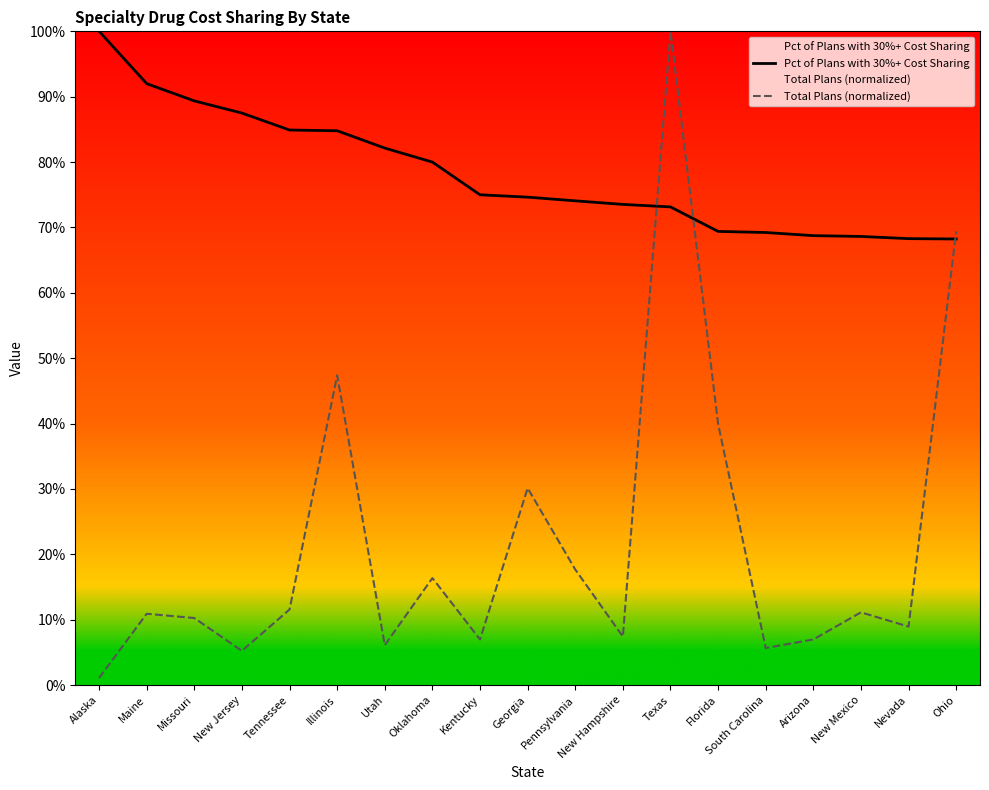

Reading left to right, what are all the values shown in this chart?

Pct of Plans with 30%+ Cost Sharing: 1.0	0.9	0.9	0.9	0.8	0.8	0.8	0.8	0.8	0.7	0.7	0.7	0.7	0.7	0.7	0.7	0.7	0.7	0.7
Total Plans (normalized): 0.0	0.1	0.1	0.1	0.1	0.5	0.1	0.2	0.1	0.3	0.2	0.1	1.0	0.4	0.1	0.1	0.1	0.1	0.7